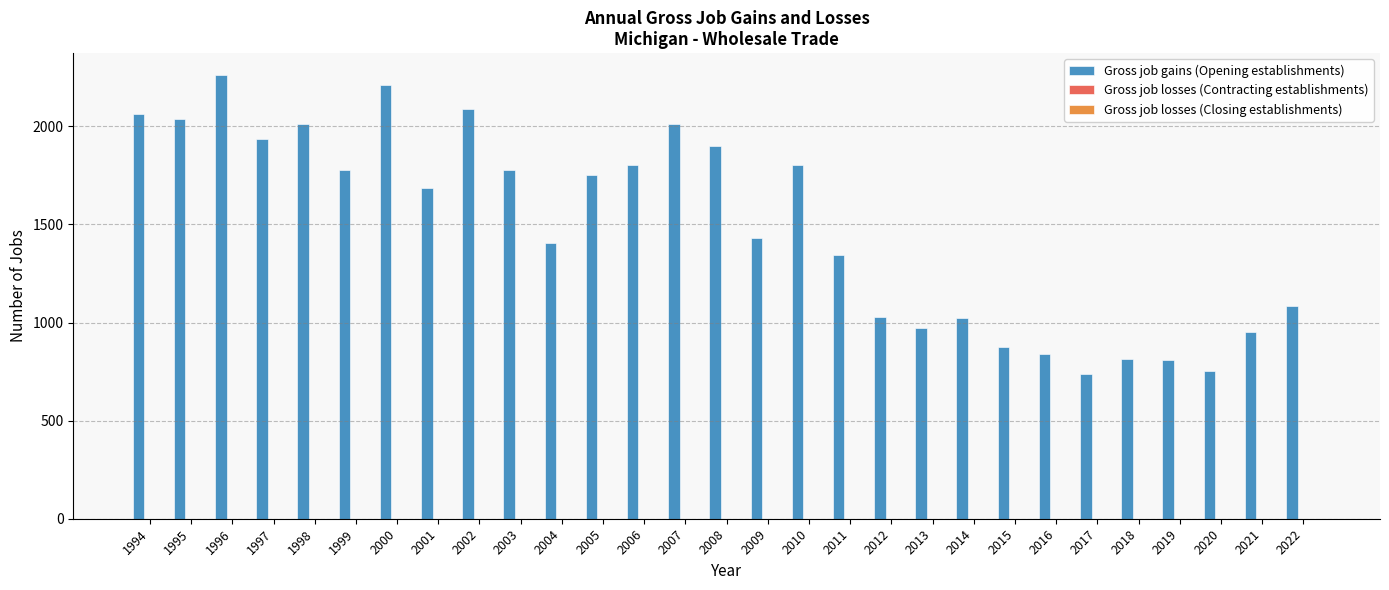

What is the value of the 21st bar from the left?

1025